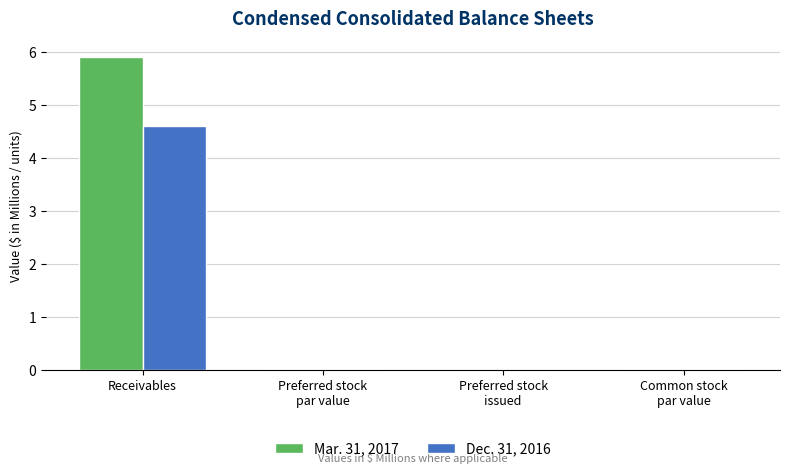

Are the bars grouped side by side (vs. stacked)?

Yes